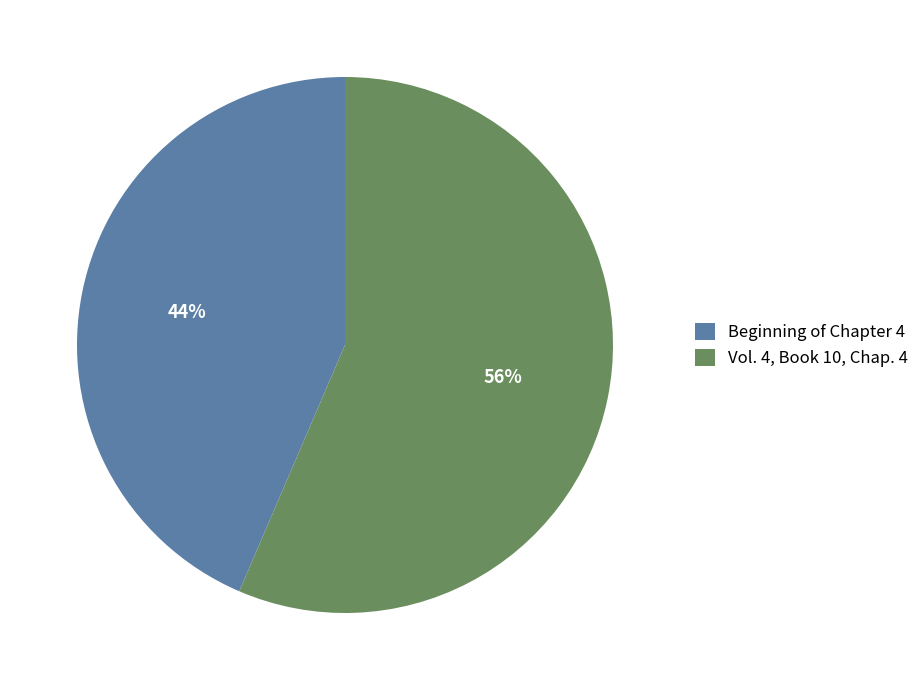

Between Beginning of Chapter 4 and Vol. 4, Book 10, Chap. 4, which is larger?

Vol. 4, Book 10, Chap. 4